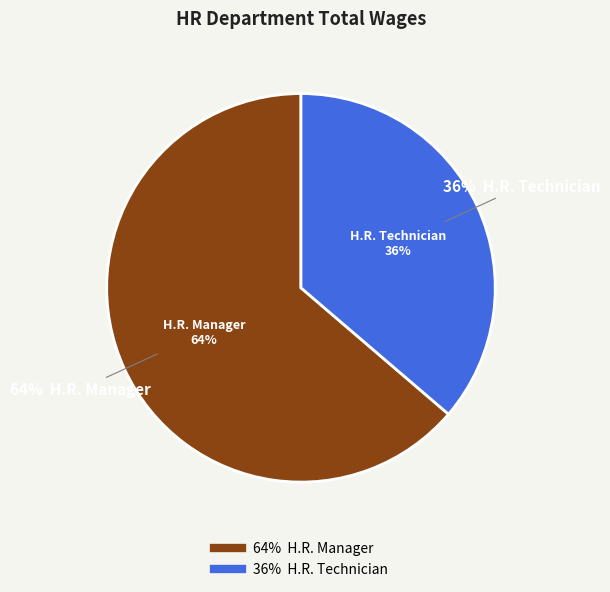

To the nearest percent, what portion does H.R. Technician represent?

36%